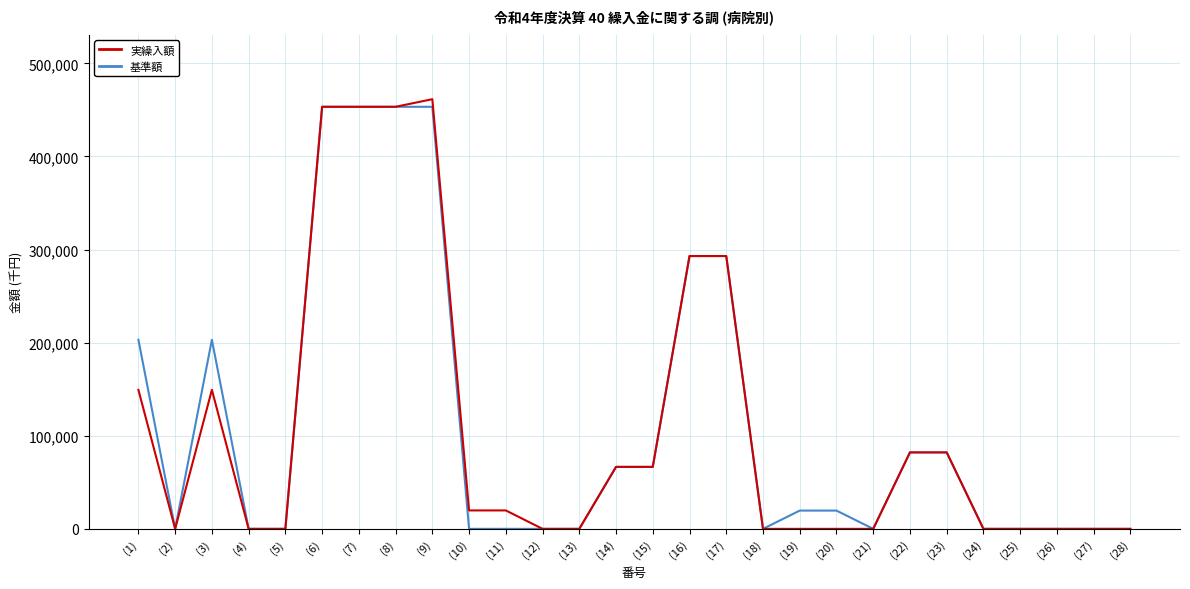

The value of 基準額 at (5) is -278428. True or false?

False